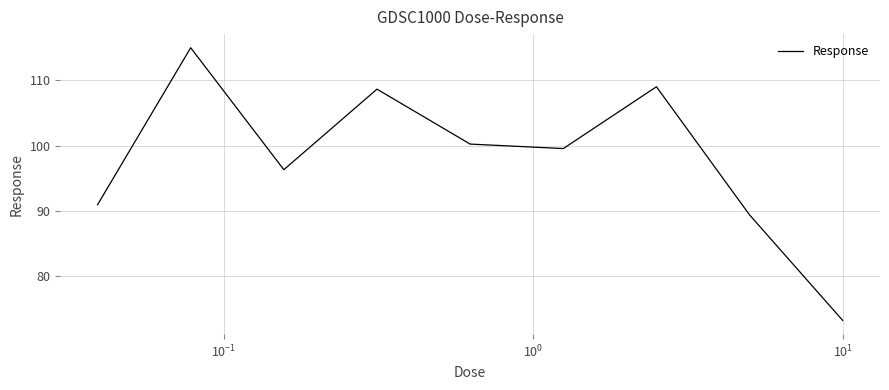

What is the minimum value shown in the chart?

73.2